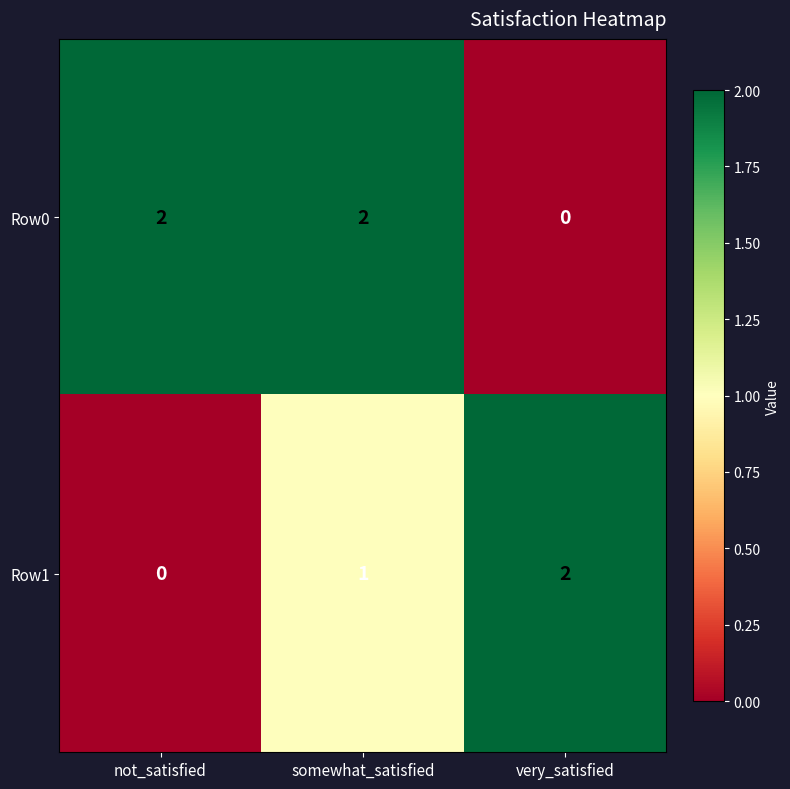

Between not_satisfied and somewhat_satisfied, which series saw the biggest shift?

Row1